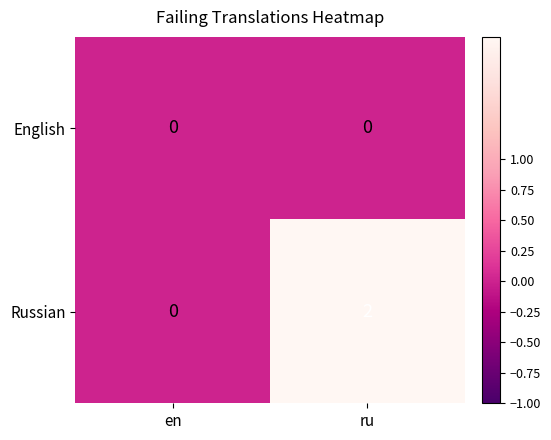

Is it true that Russian equals -1 at en?

False